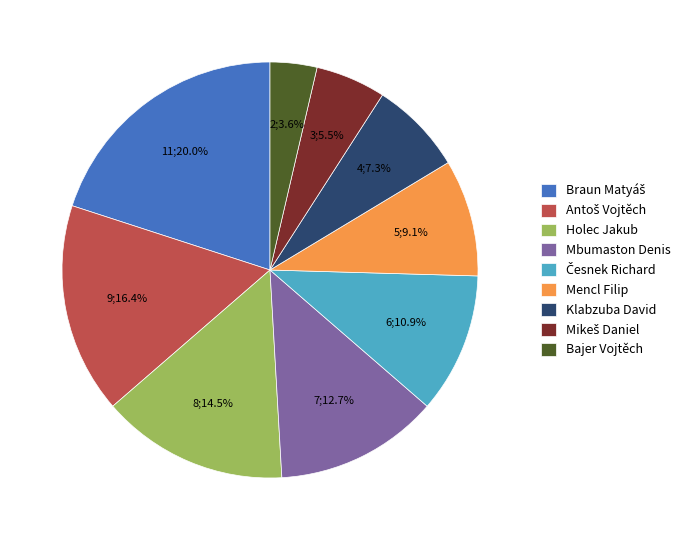

Is there any slice that represents more than half of the pie?

No